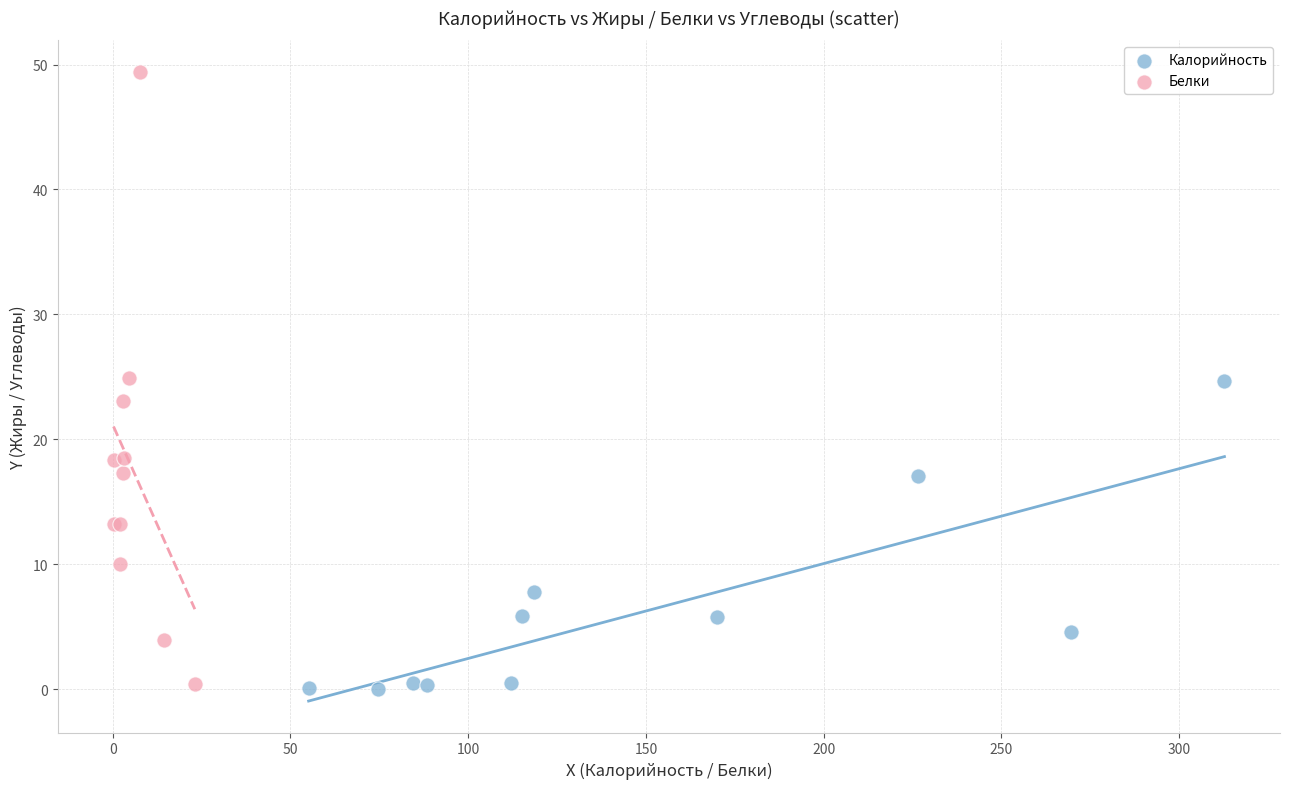

Which series reaches the maximum Y coordinate?

Белки